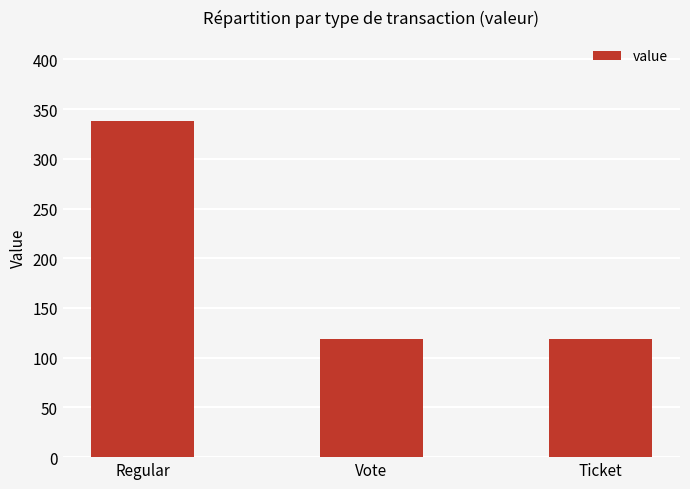

The value at Ticket is 213.3. True or false?

False